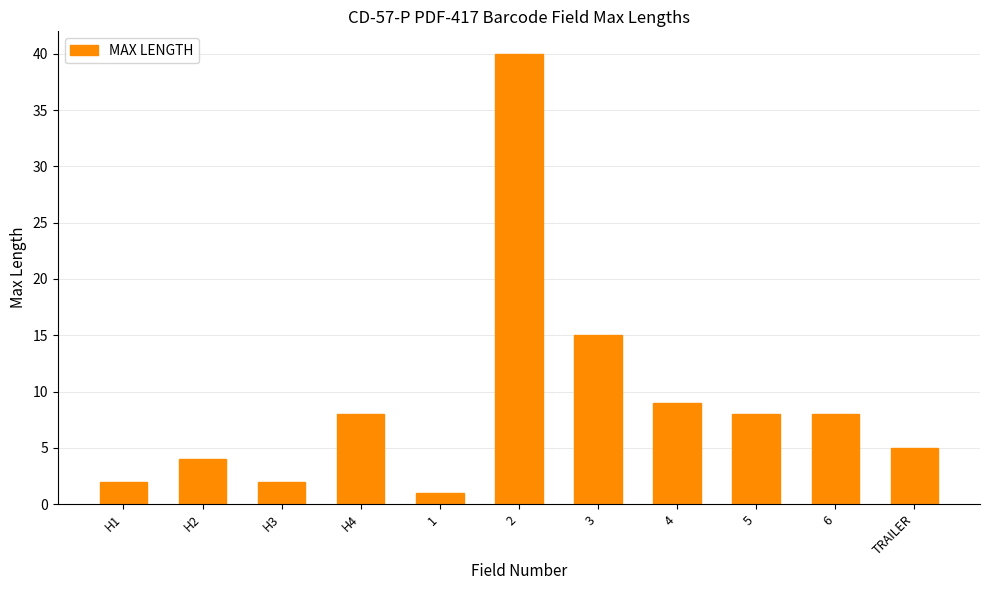

Is it true that the value at H4 is 12?

False